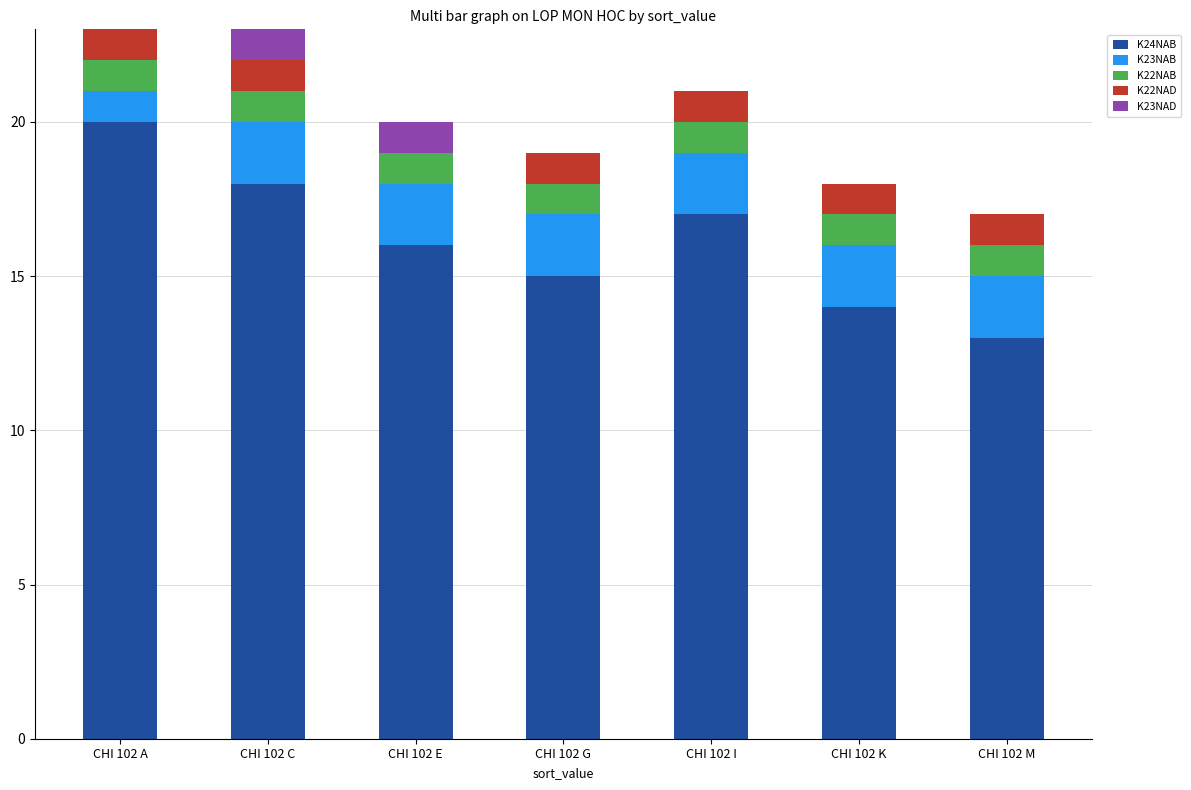

Does the chart contain stacked bars?

Yes